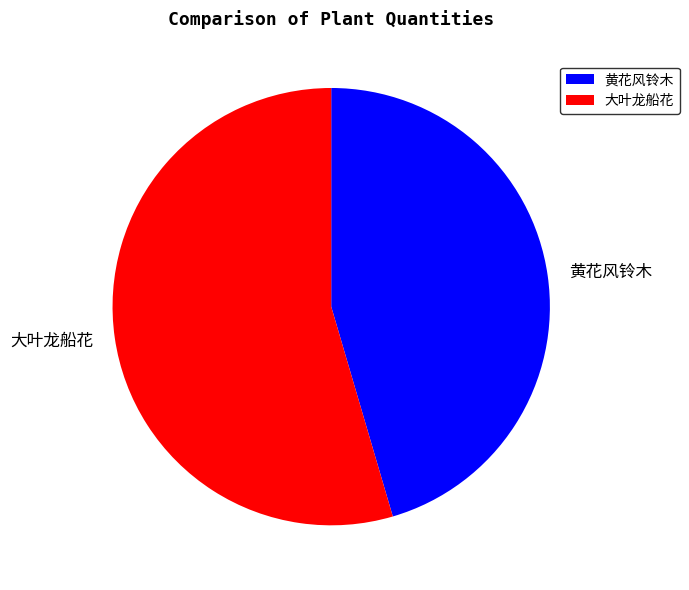

Is there a majority slice in this chart?

Yes